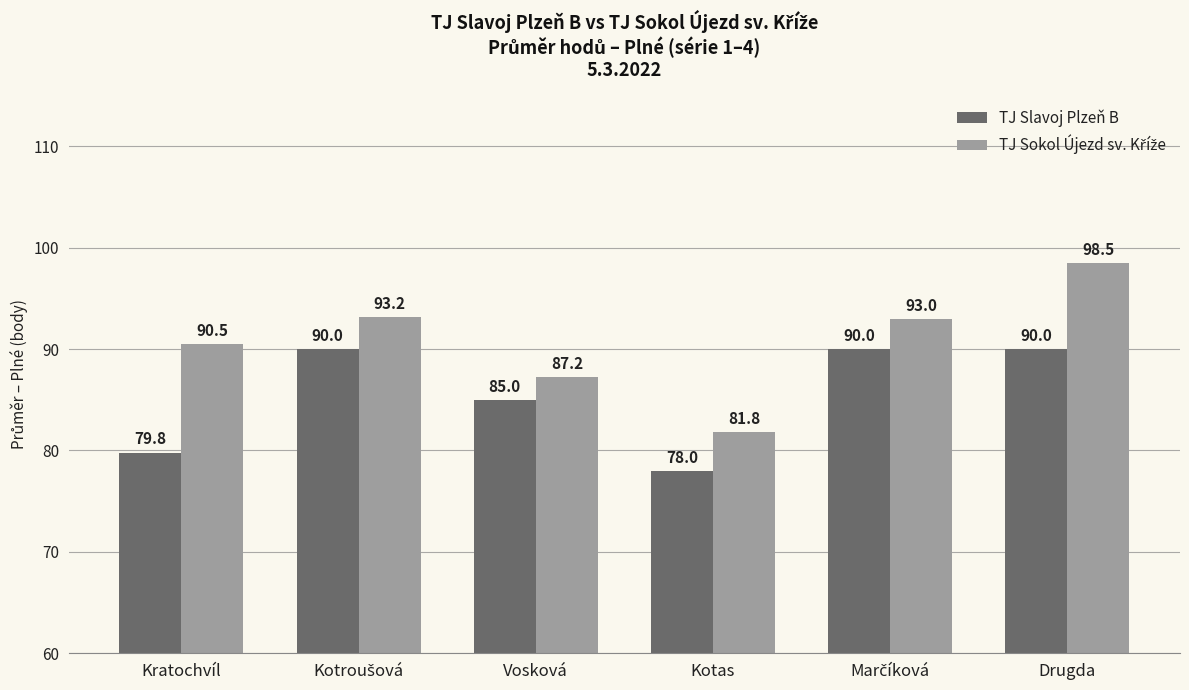

At which category is the sum across all series the highest?

Drugda